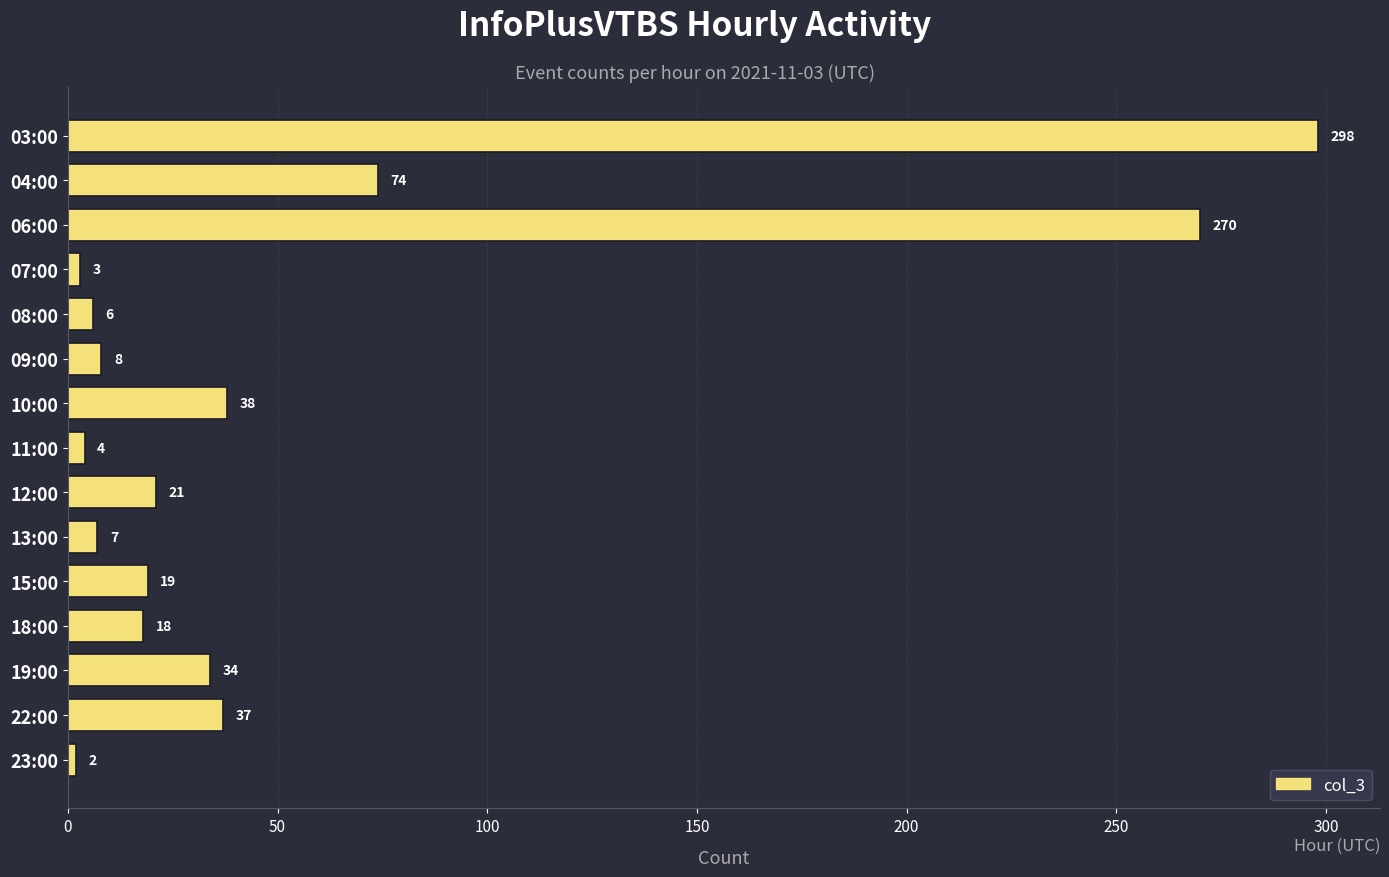

What is the value of the 14th bar from the top?

37